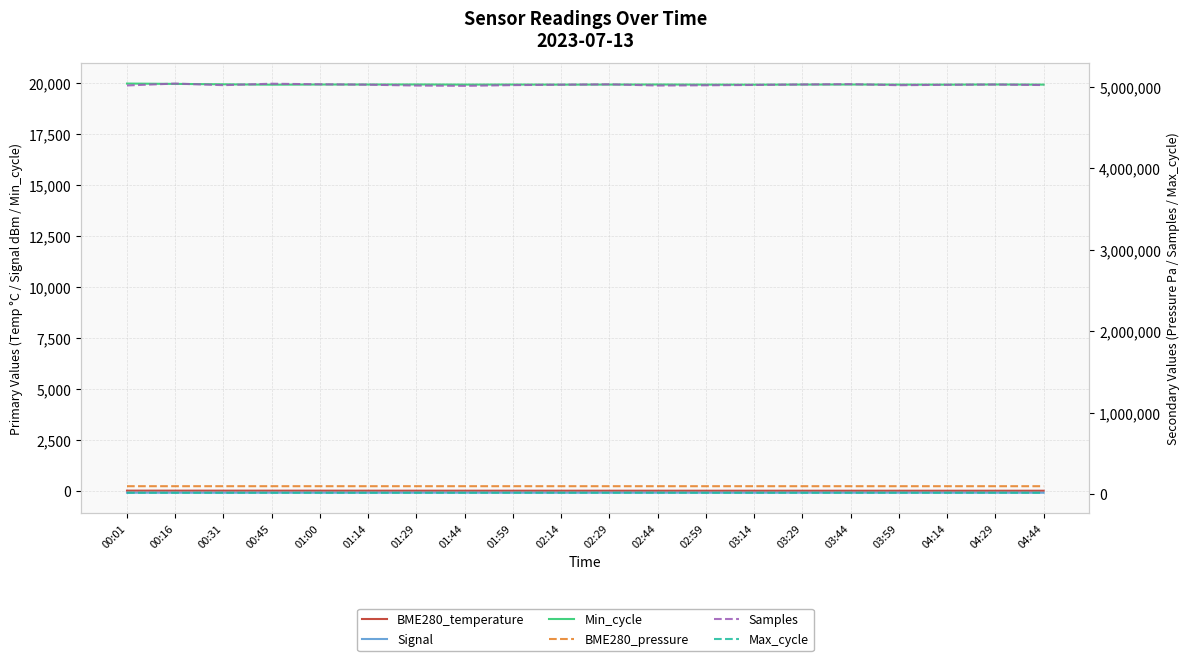

Reading right to left, extract all data points from this chart.

BME280_temperature: 16.4	16.4	16.4	16.5	16.6	16.7	16.9	17.0	17.2	17.4	17.6	17.9	18.1	18.4	18.8	19.4	19.9	20.3	20.6	20.7
Signal: -82.0	-83.0	-82.0	-81.0	-82.0	-81.0	-83.0	-82.0	-82.0	-81.0	-83.0	-82.0	-81.0	-81.0	-82.0	-82.0	-81.0	-83.0	-82.0	-82.0
Min_cycle: 19916.0	19923.0	19914.0	19917.0	19921.0	19919.0	19913.0	19916.0	19922.0	19918.0	19915.0	19920.0	19917.0	19924.0	19921.0	19921.0	19913.0	19931.0	19951.0	19967.0
BME280_pressure: 100300.0	100301.0	100303.0	100305.0	100308.0	100310.0	100312.0	100315.0	100318.0	100320.0	100325.0	100330.0	100333.4	100337.3	100313.6	100334.4	100319.6	100332.5	100340.3	100313.5
Samples: 5021000.0	5027000.0	5024000.0	5019000.0	5032000.0	5028000.0	5022000.0	5018000.0	5015000.0	5030000.0	5025000.0	5020000.0	5011136.0	5014735.0	5025261.0	5030262.0	5037206.0	5019589.0	5039035.0	5015981.0
Max_cycle: 20002.0	20459.0	20013.0	20063.0	20004.0	20004.0	19988.0	20002.0	20459.0	20377.0	20410.0	20386.0	19917.0	19924.0	19921.0	19921.0	19913.0	19931.0	19951.0	19967.0